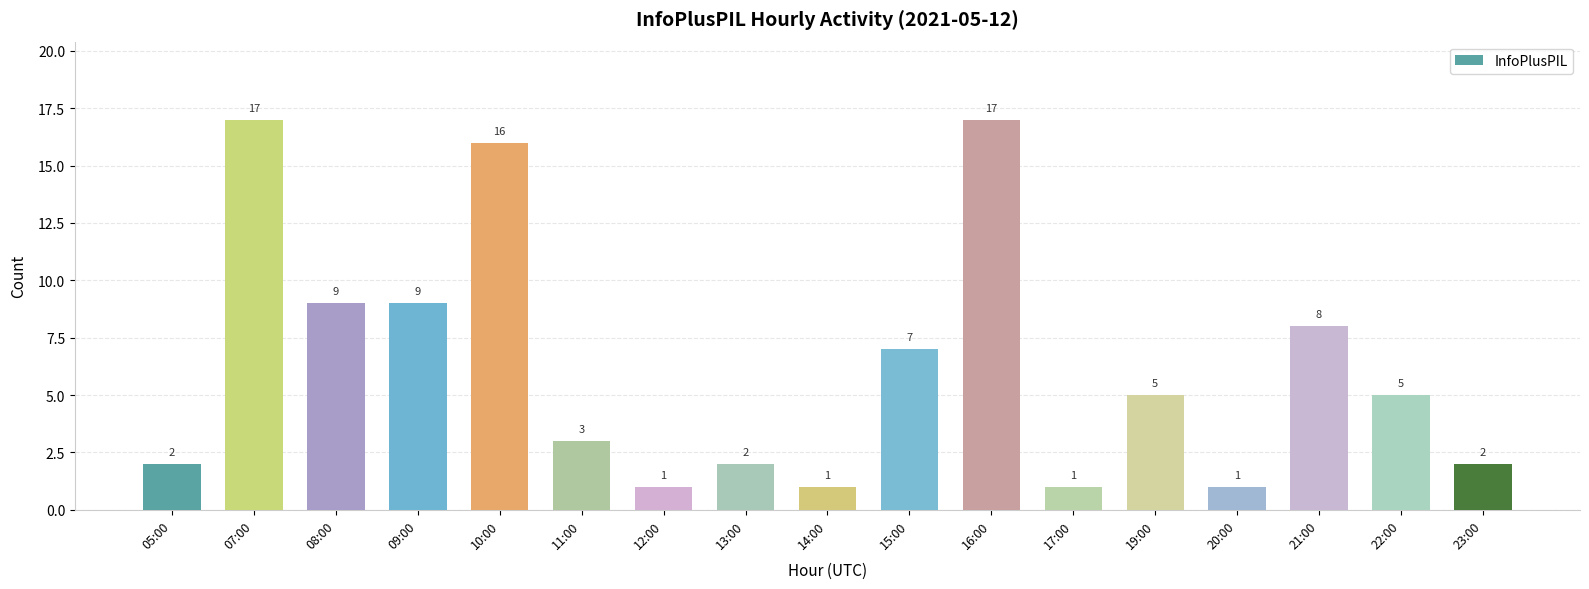

What is the greatest value displayed?

17